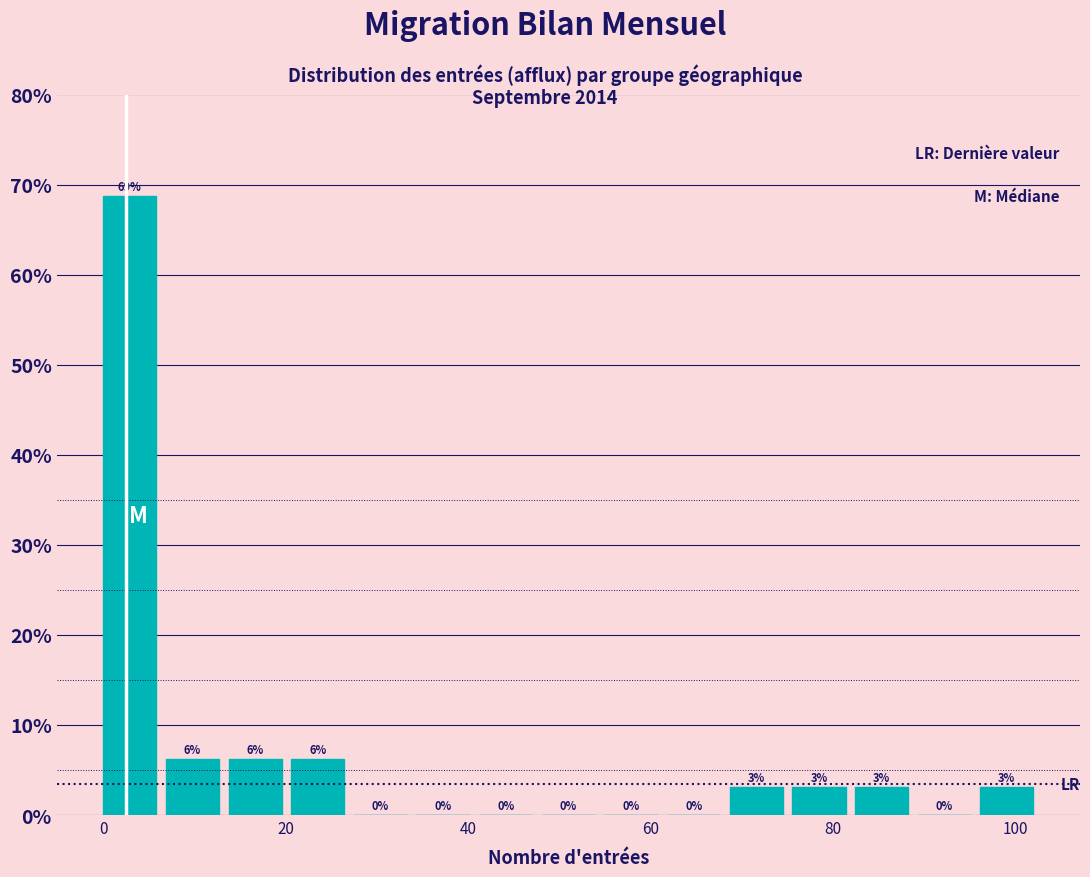

Read against the x-axis, roughly where is the centre of the tallest bar?

2